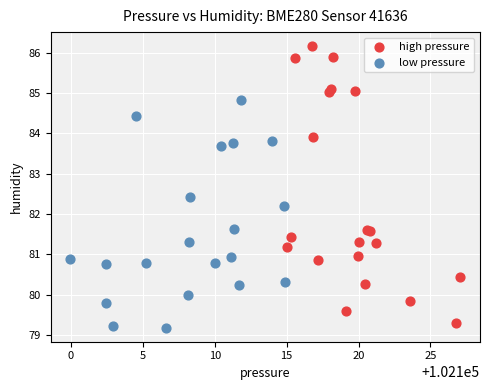

Which series contains the highest Y value?

high pressure